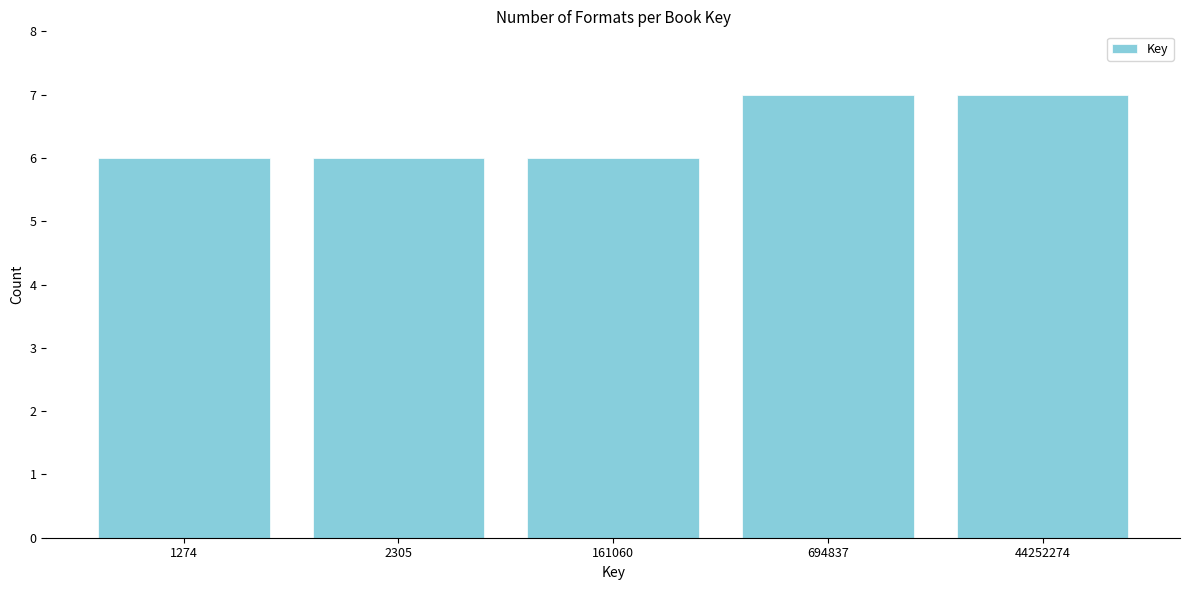

Reading left to right, extract all data points from this chart.

1274=6	2305=6	161060=6	694837=7	44252274=7